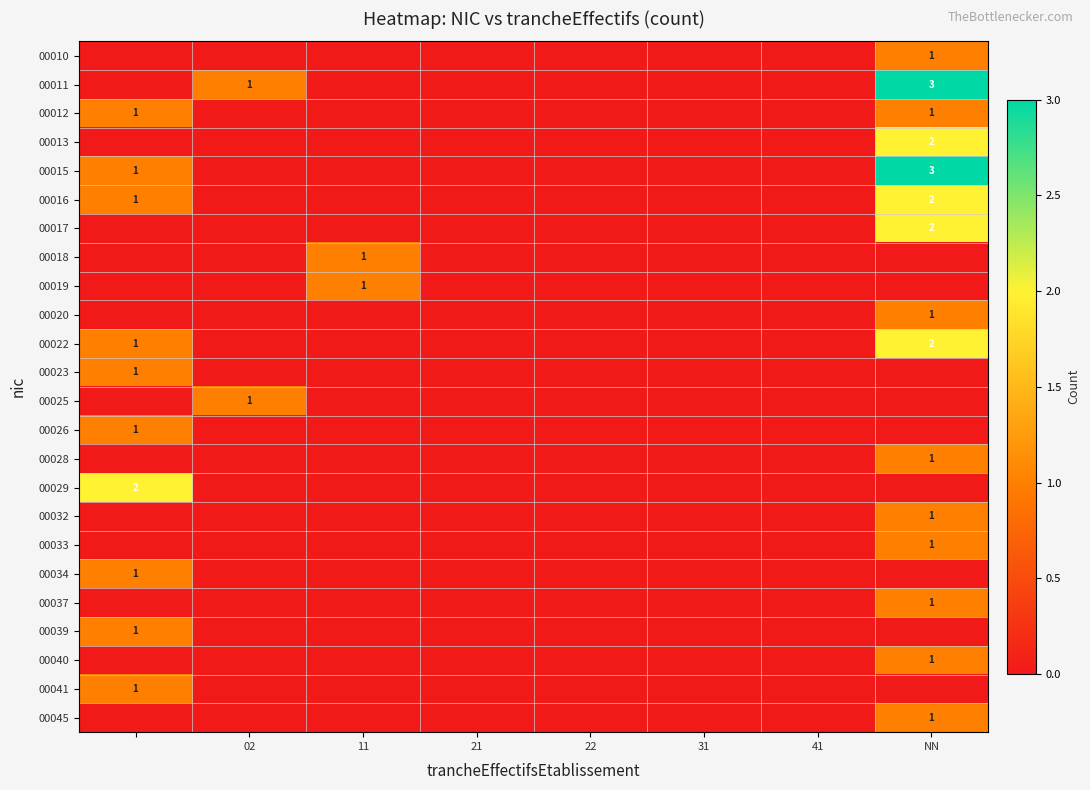

Is it true that 00011 equals 0 at 02?

False